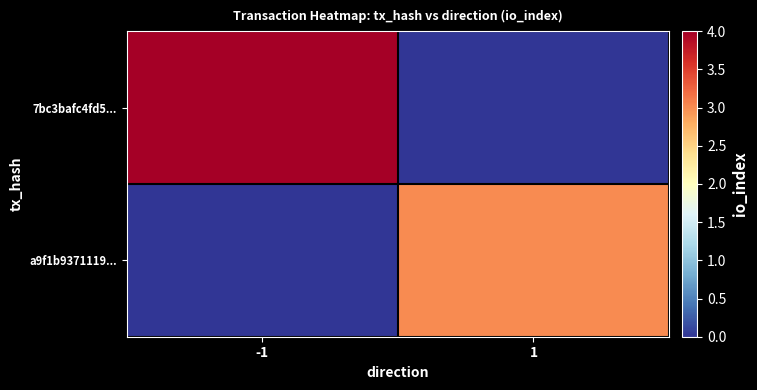

Reading left to right, extract all data points from this chart.

7bc3bafc4fd5...: -1=4	1=0
a9f1b9371119...: -1=0	1=3